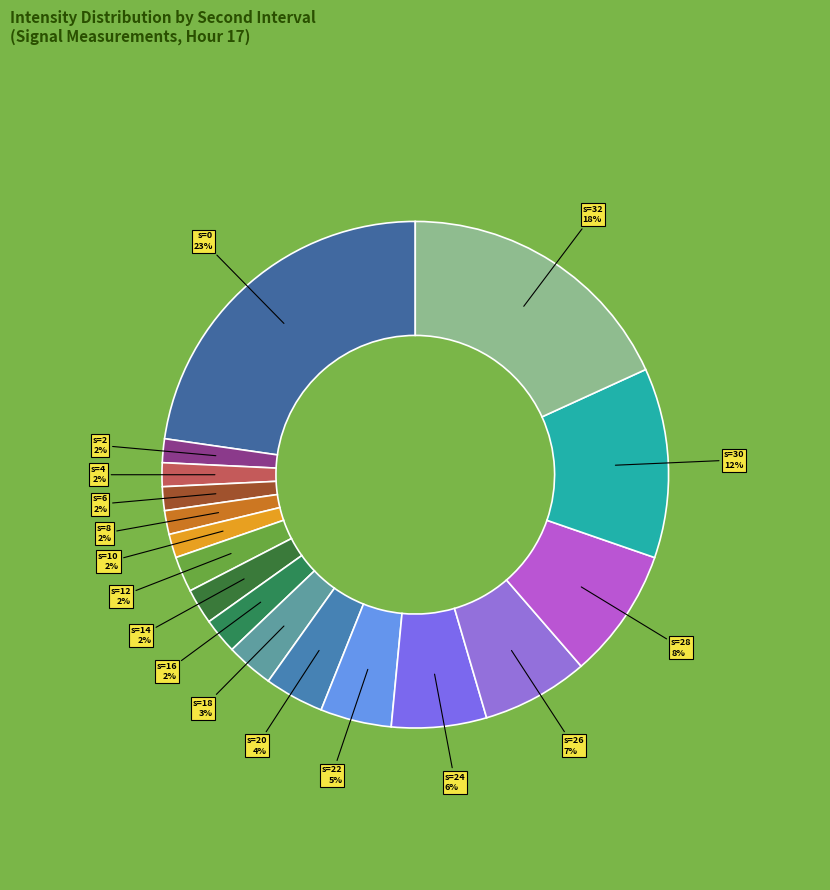

How many slices are in this pie chart?

17